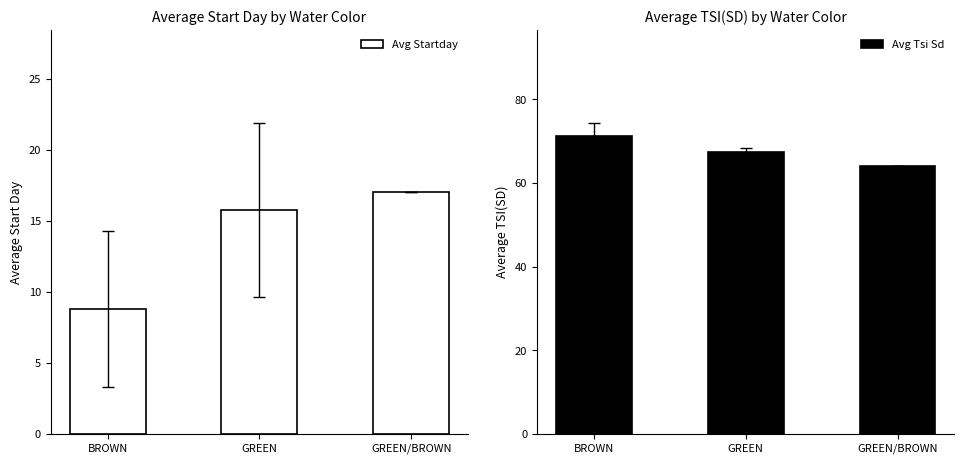

At which label is Avg Startday closest to 12?

BROWN